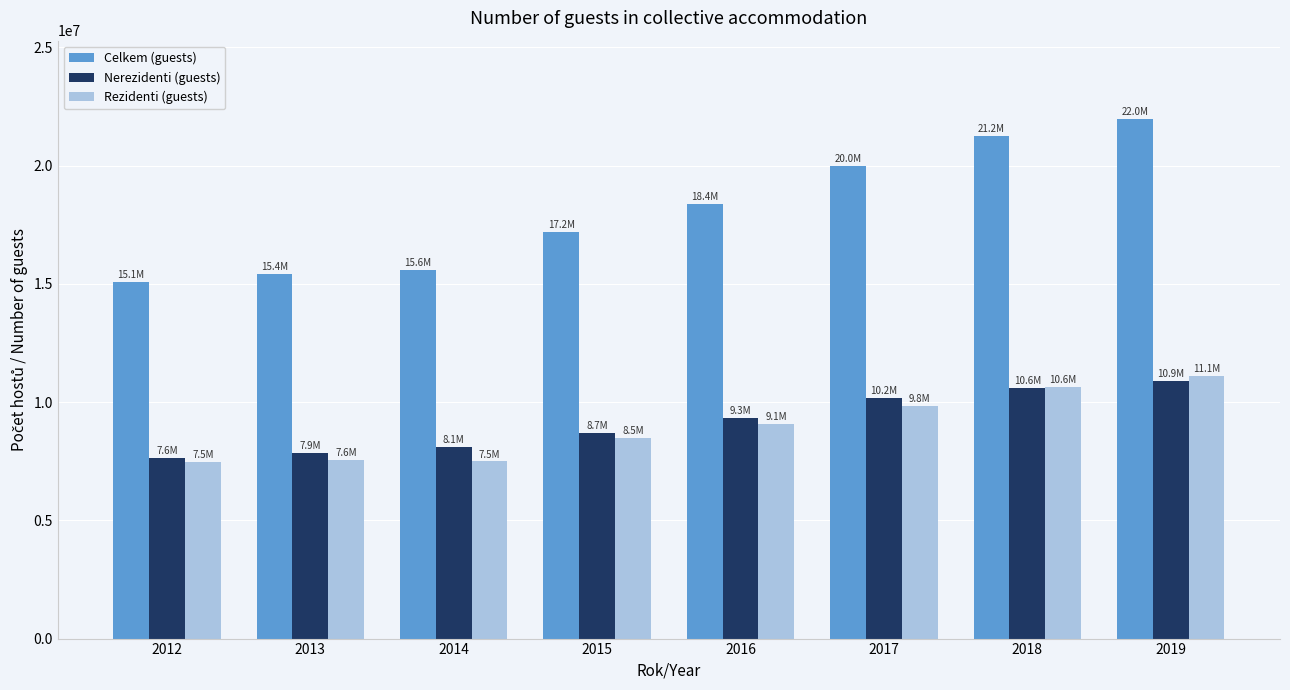

What is the difference between the Nerezidenti (guests) values at 2017 and 2015?

1453555